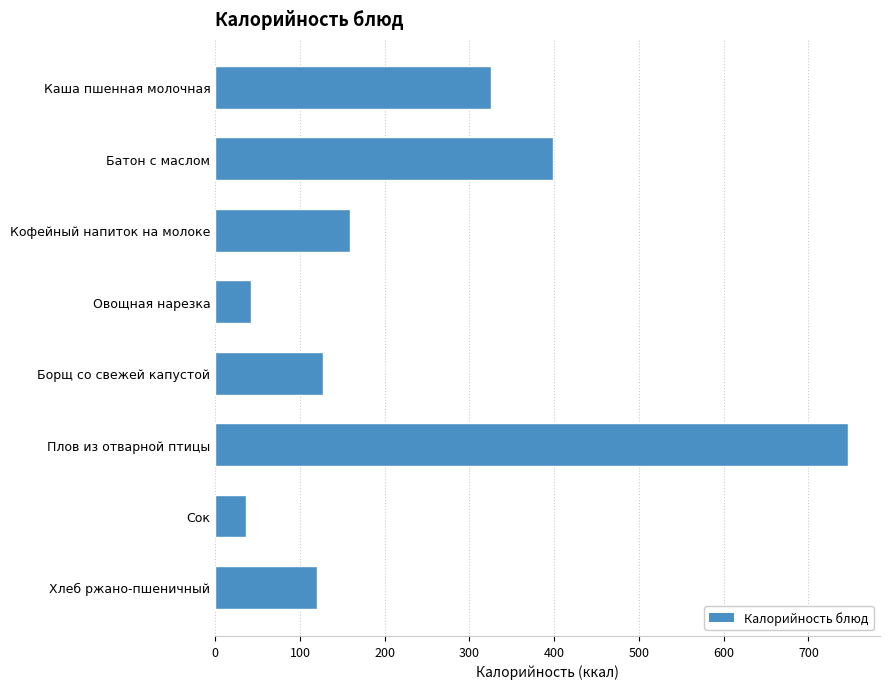

What is the change in value from Батон с маслом to Хлеб ржано-пшеничный?

-278.0